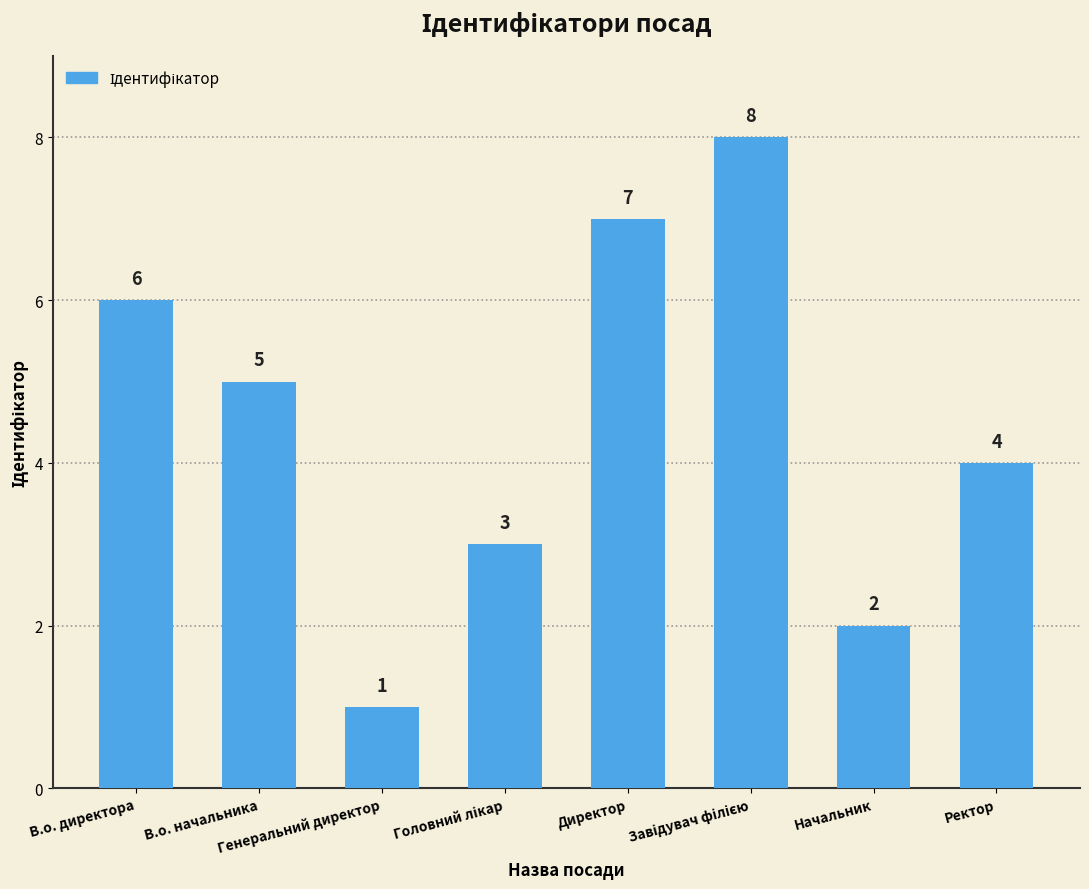

Where is the data nearest to the value 4?

Ректор